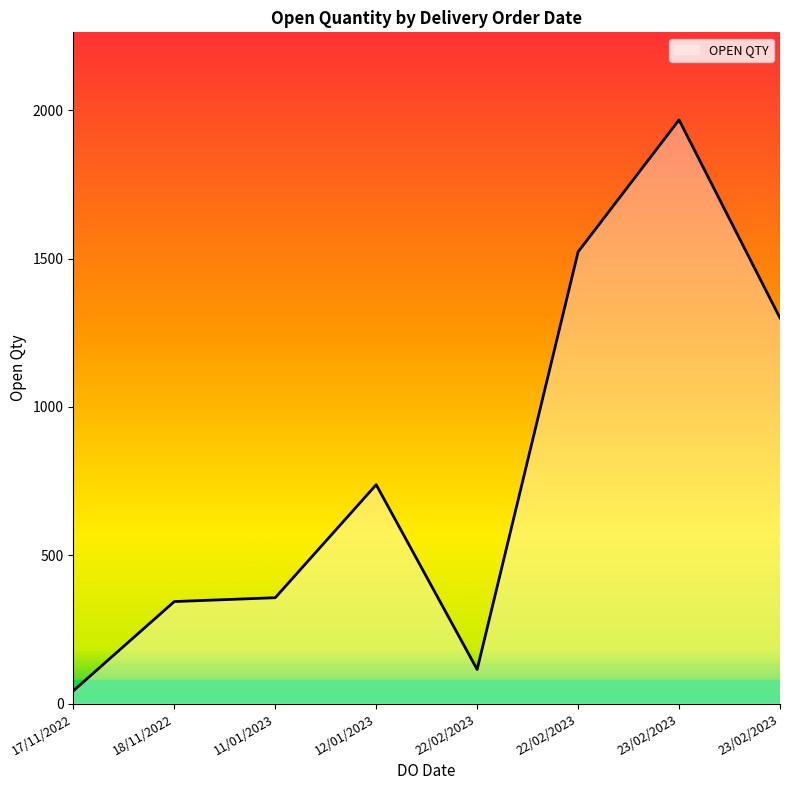

Is it true that the value at 17/11/2022 is 18?

False